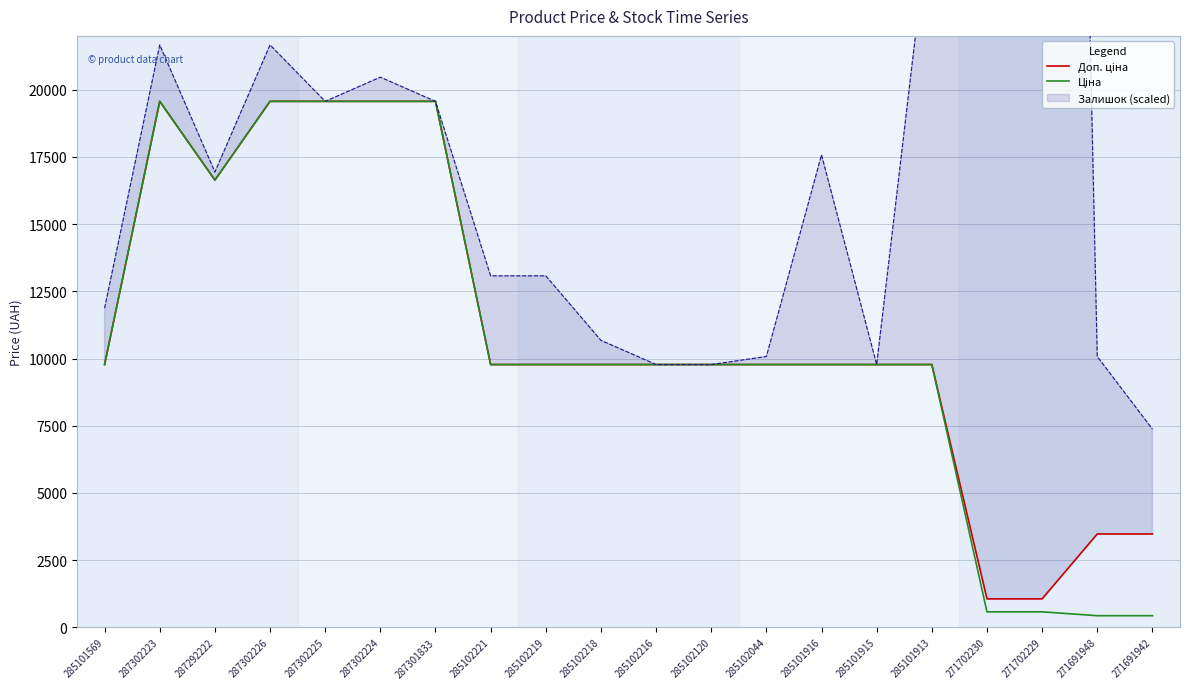

True or false: Ціна and Доп. ціна cross at least once.

False